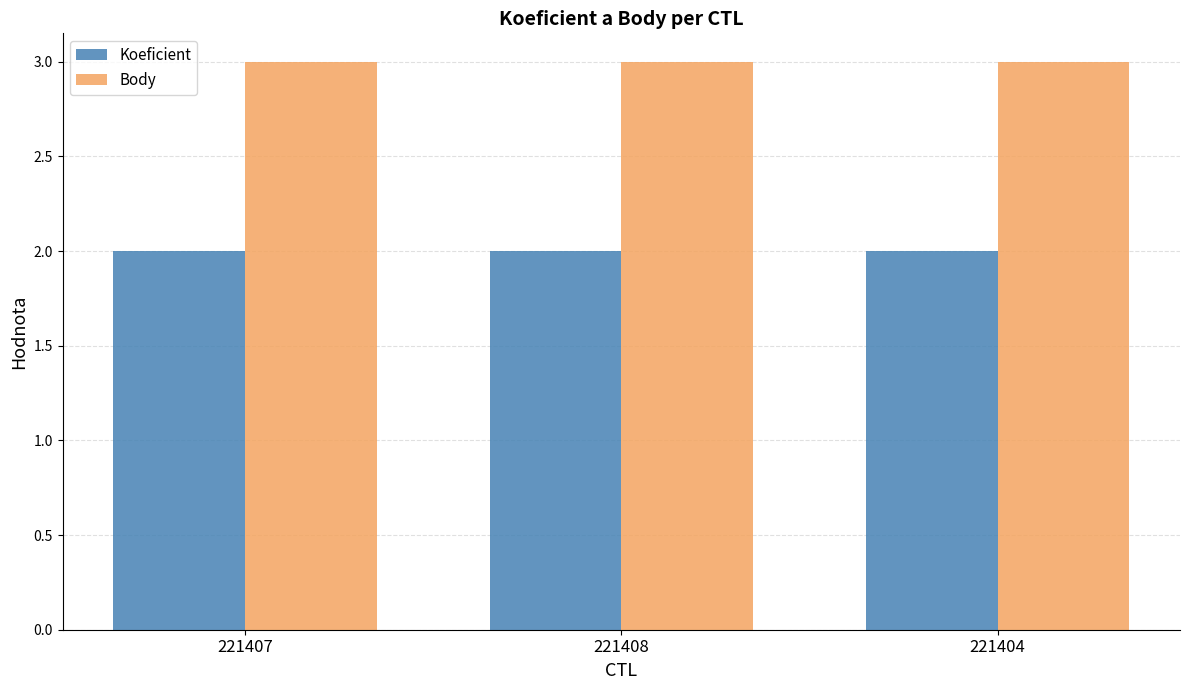

What are all the series names shown in the legend?

Koeficient, Body